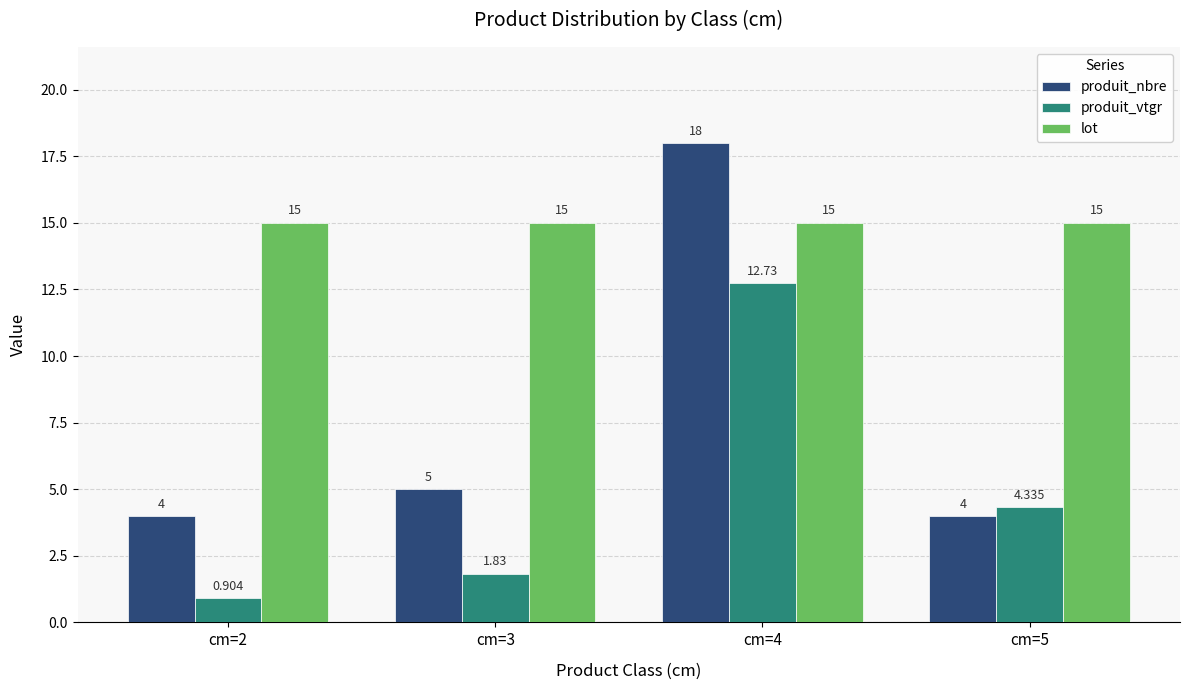

Rank the series by their average value, from lowest to highest.

produit_vtgr, produit_nbre, lot